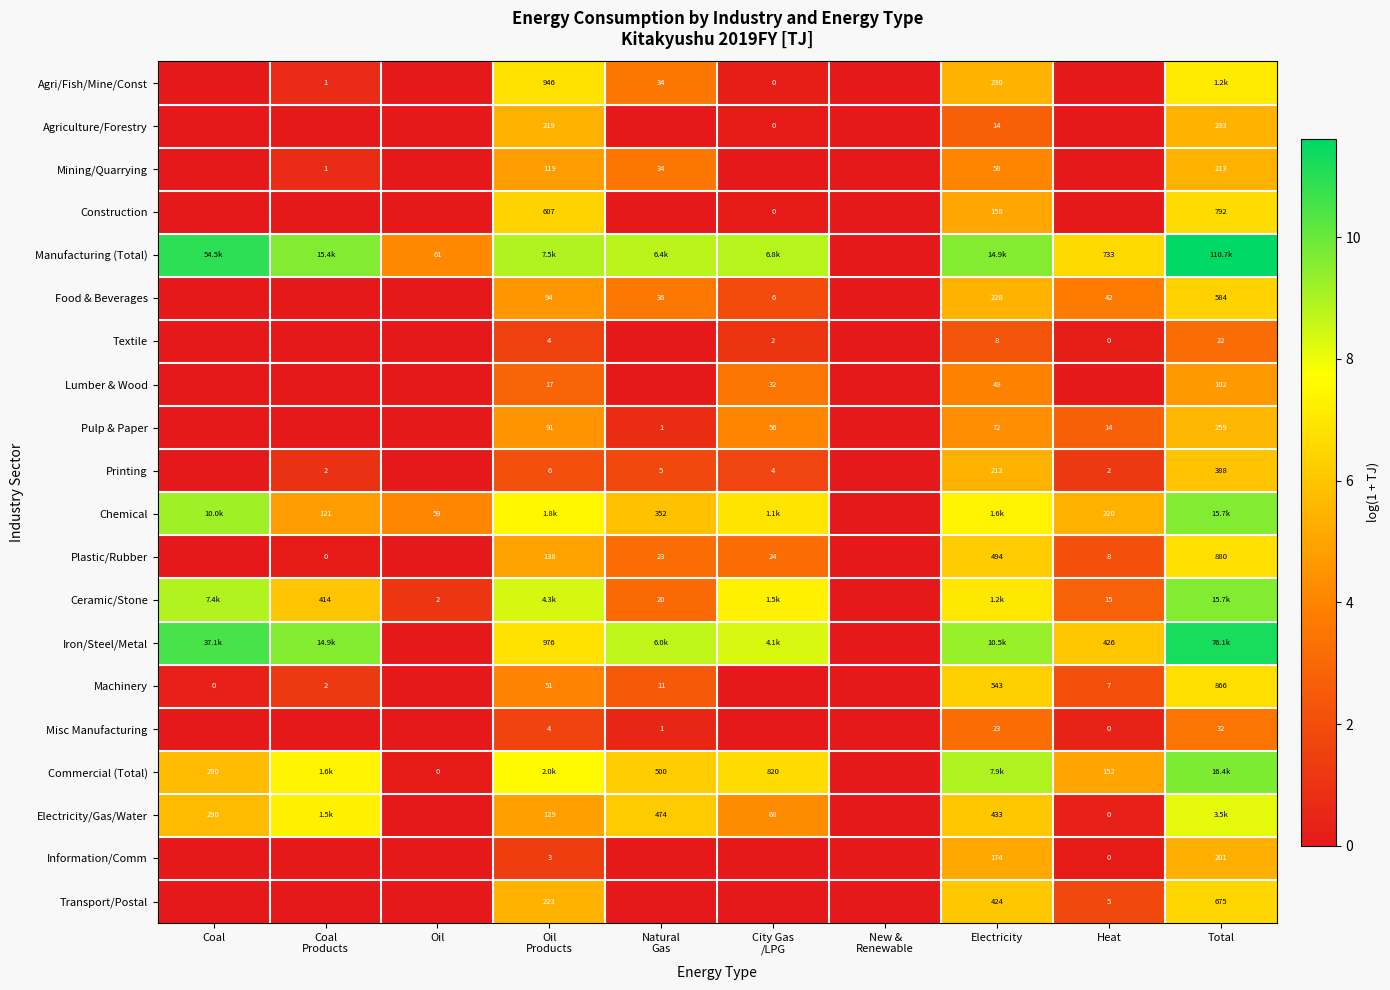

What is the average value of the Chemical series?

6.1